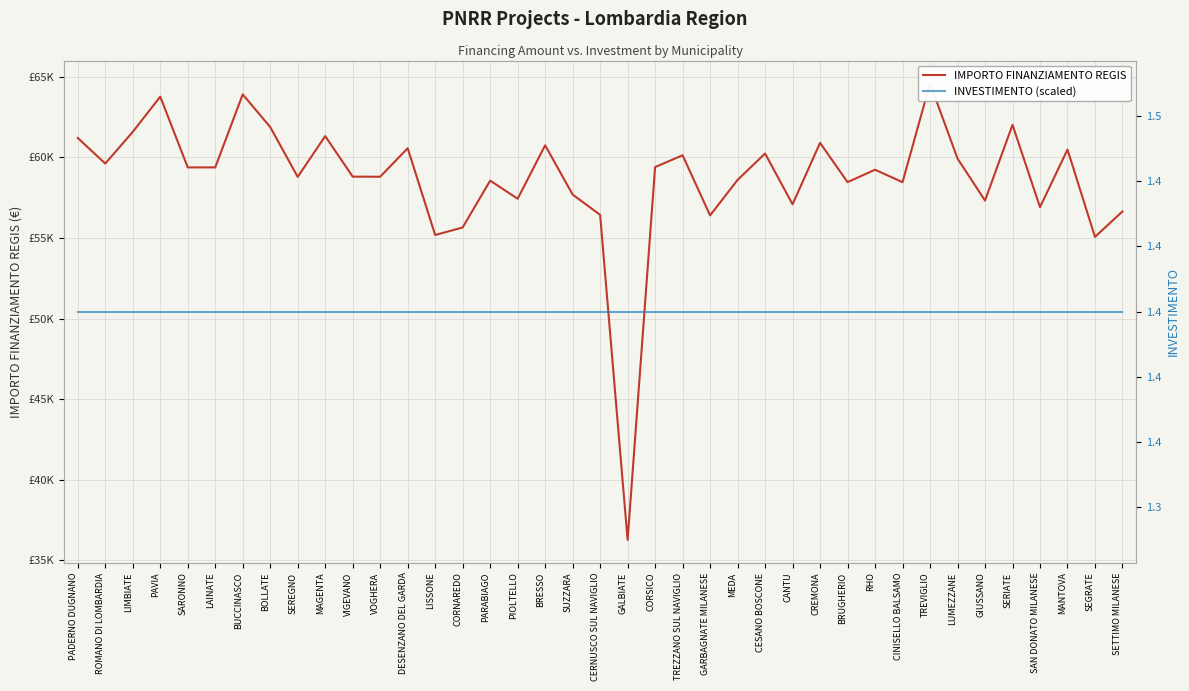

What is the spread (max minus min) of values at BRESSO?

46751.6